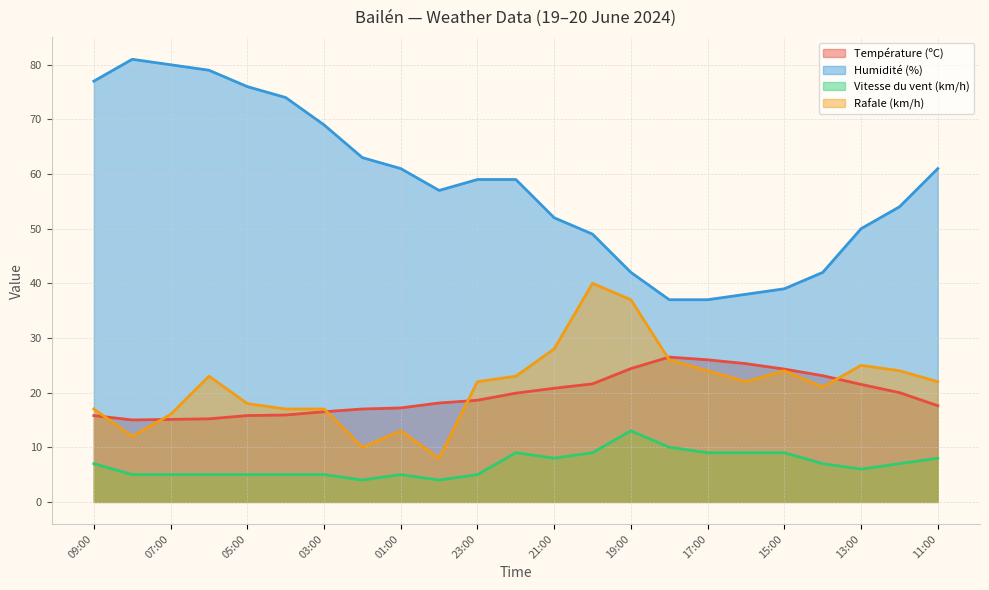

Where is the first local maximum for Rafale (km/h)?

06:00